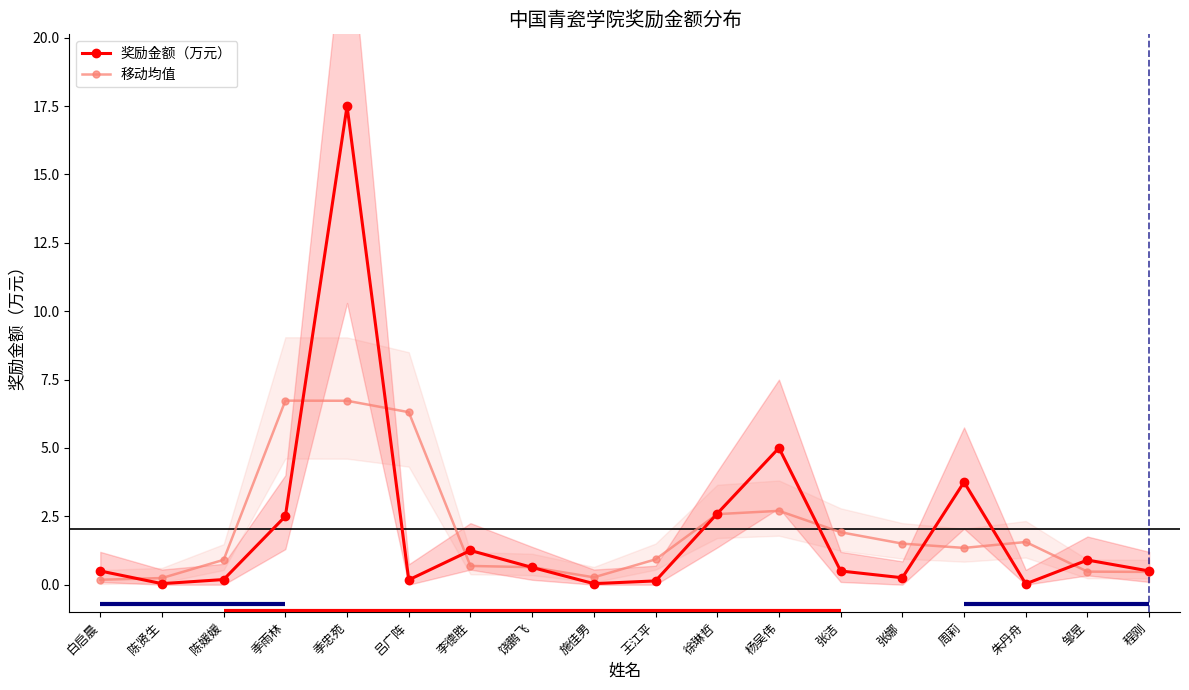

At which label does 移动均值 reach its peak?

季雨林